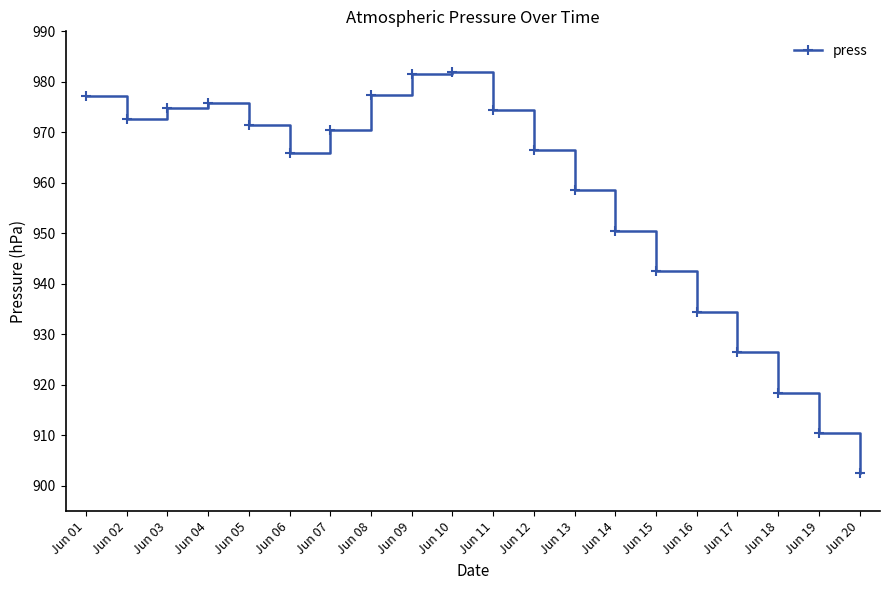

Where is the first local maximum?

Jun 04